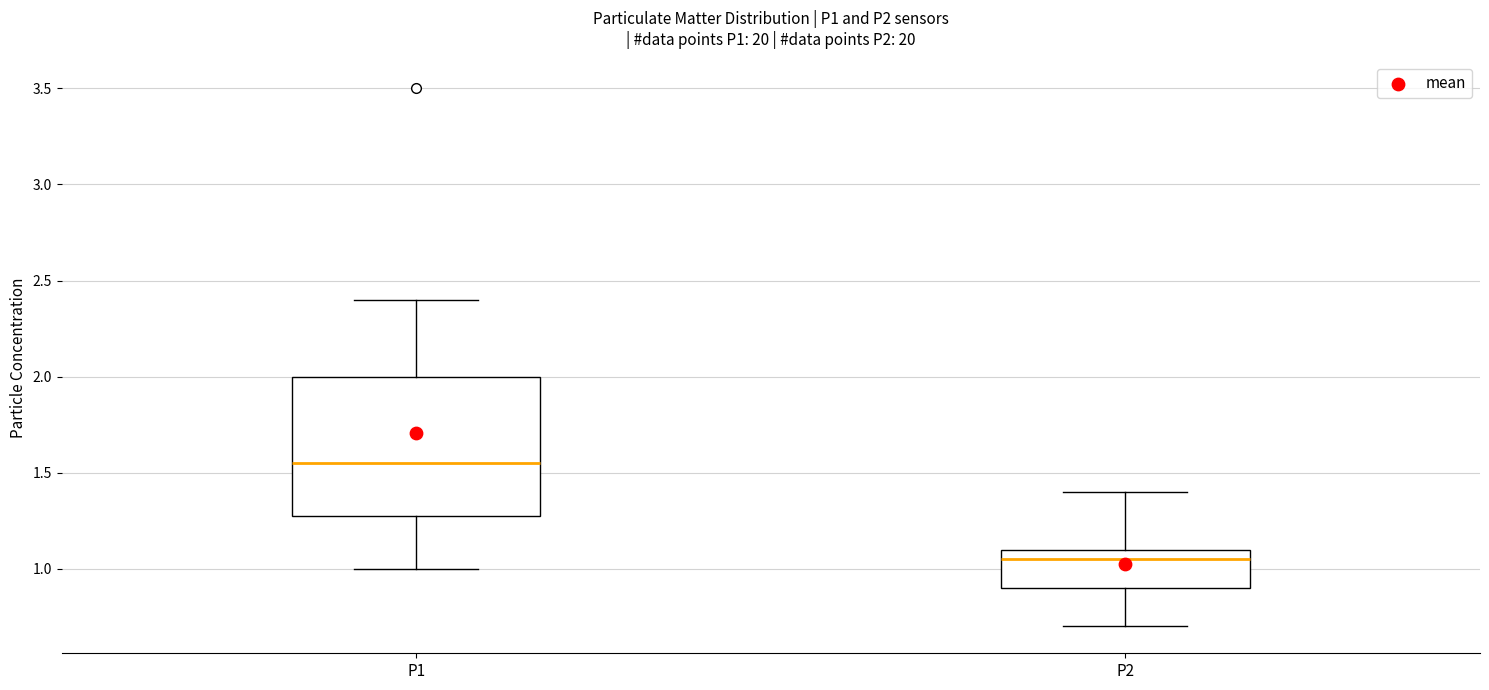

Where is the upper edge of the box for P2 on the y-axis? The values are not printed on the chart, so give them approximately, as read against the axis.

1.10